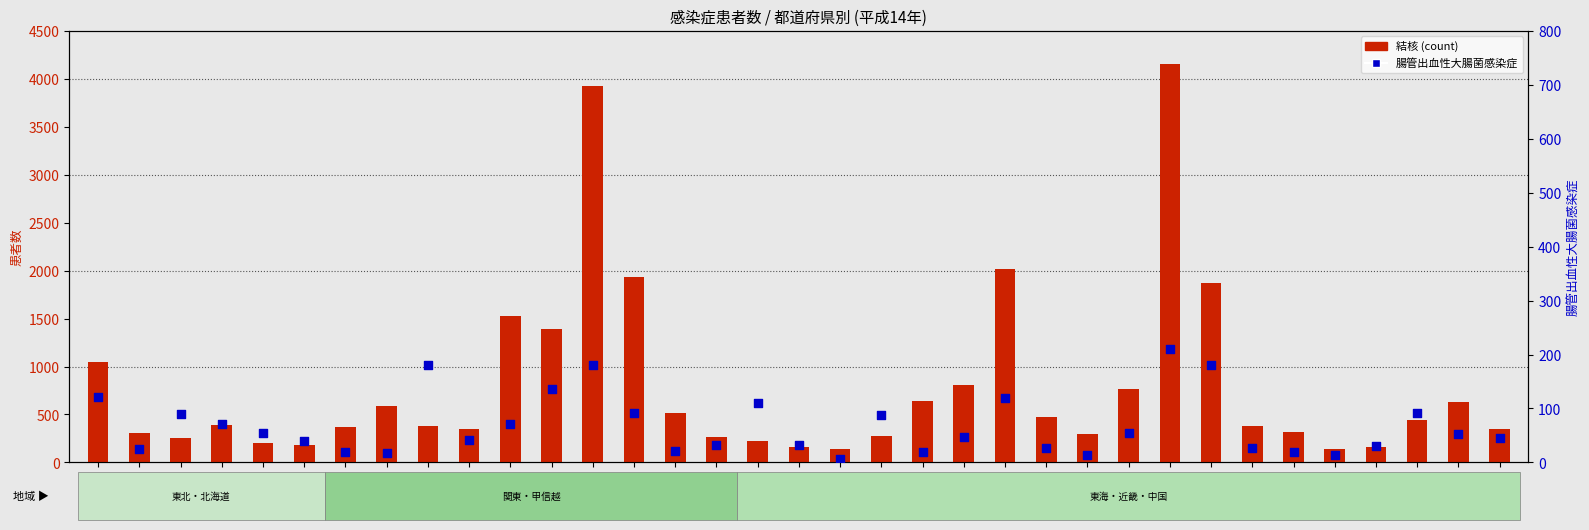

Which series has the largest total across all categories?

結核(count)